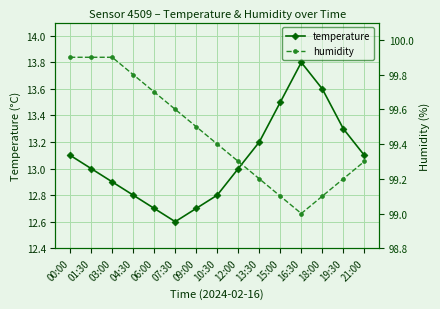

Which series has the widest spread of values?

temperature